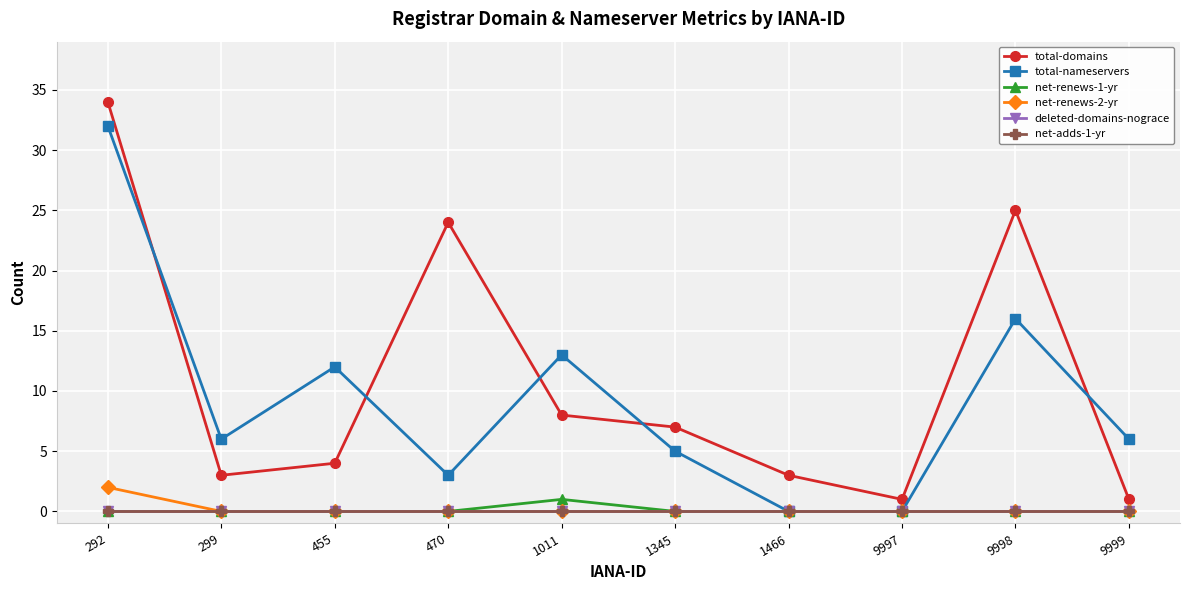

Rank the categories by net-adds-1-yr value from highest to lowest.

292, 299, 455, 470, 1011, 1345, 1466, 9997, 9998, 9999